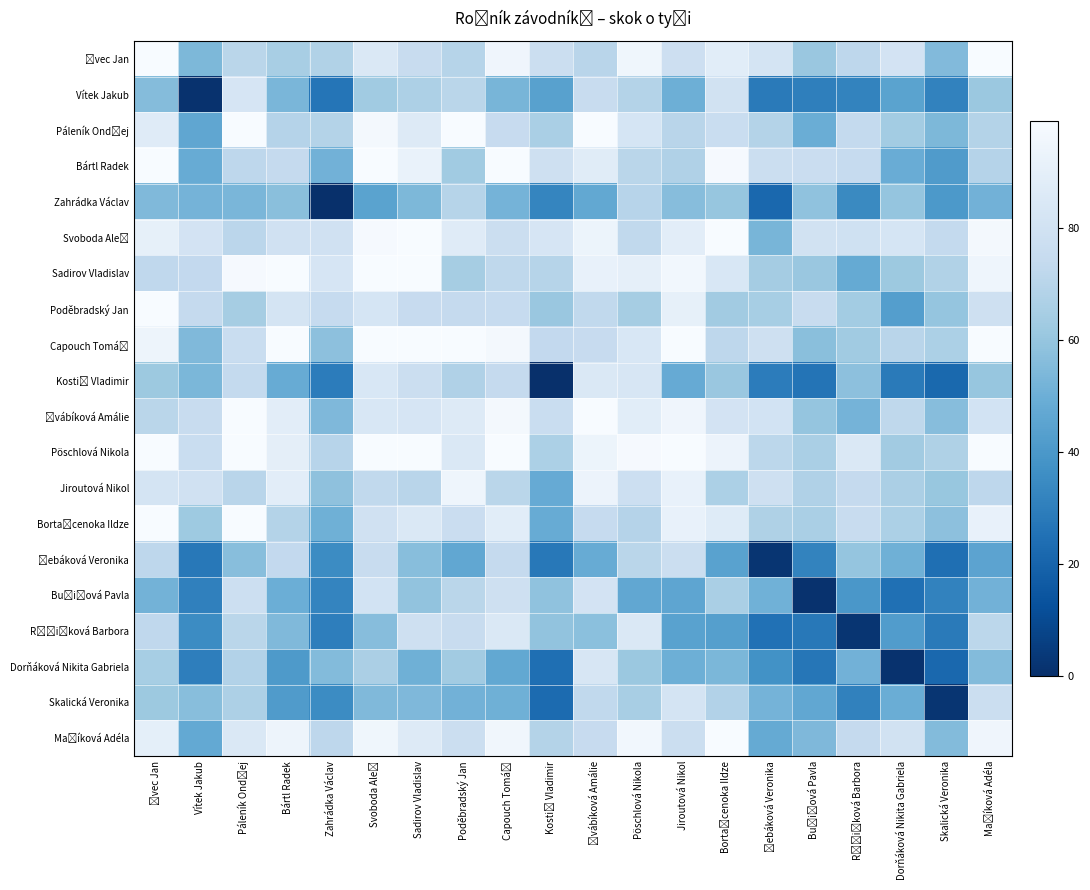

Which label corresponds to the largest value in the chart?

Jiroutová Nikol